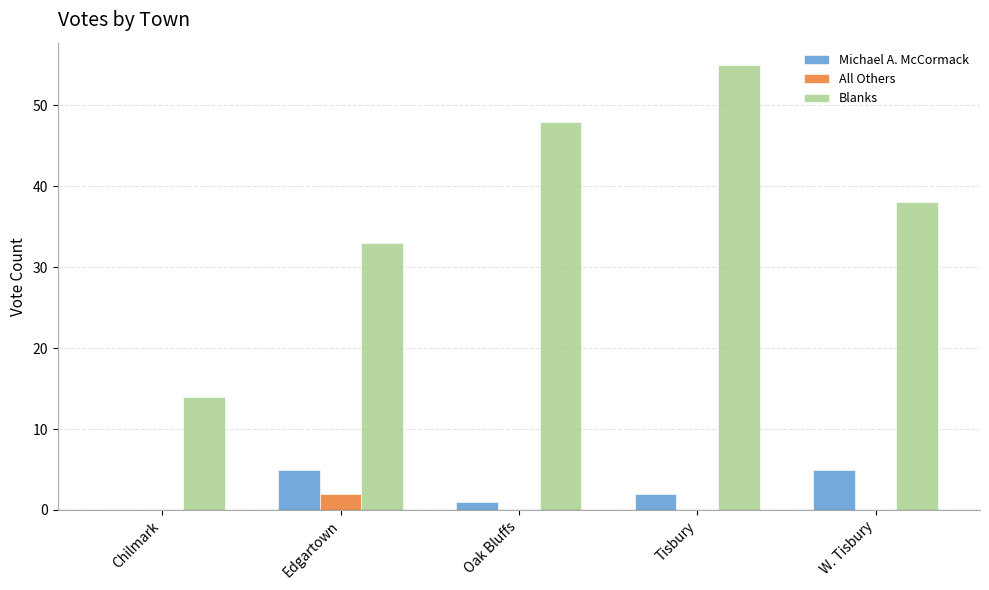

Reading left to right, what are all the values shown in this chart?

Michael A. McCormack: Chilmark=0	Edgartown=5	Oak Bluffs=1	Tisbury=2	W. Tisbury=5
All Others: Chilmark=0	Edgartown=2	Oak Bluffs=0	Tisbury=0	W. Tisbury=0
Blanks: Chilmark=14	Edgartown=33	Oak Bluffs=48	Tisbury=55	W. Tisbury=38